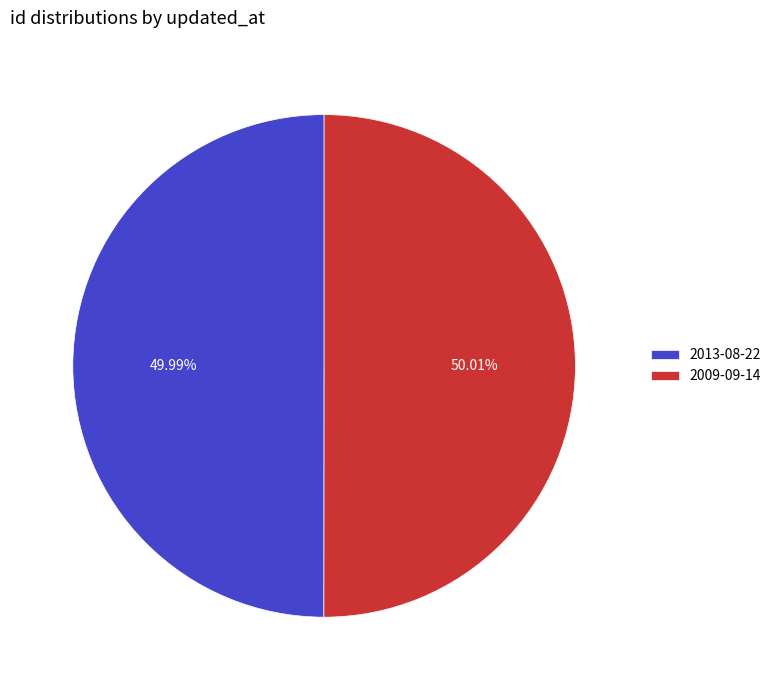

What is the ratio of the value at 2013-08-22 to the value at 2009-09-14?

1.0